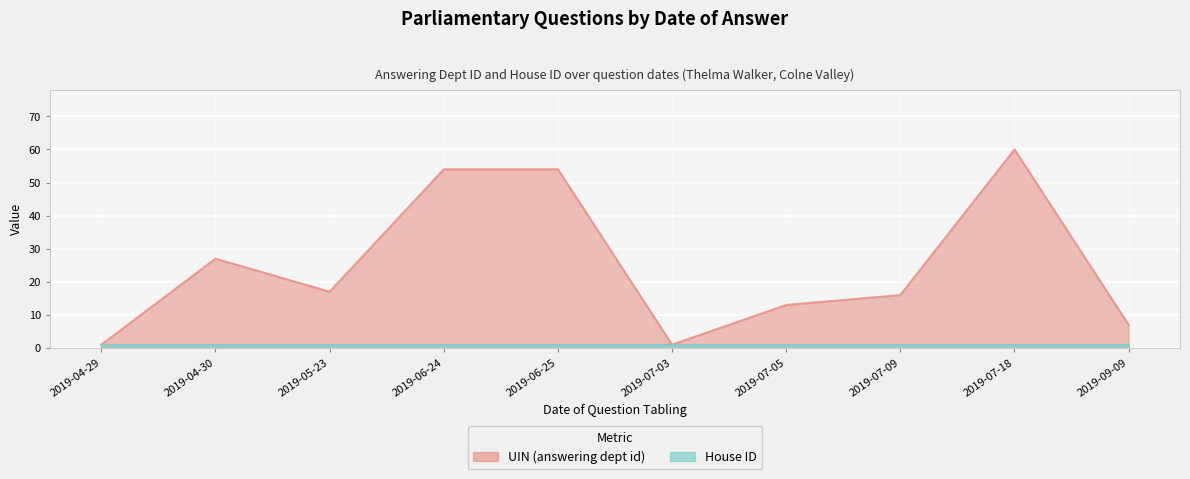

How many interior local valleys (lower than both neighbors) does the data have?

2